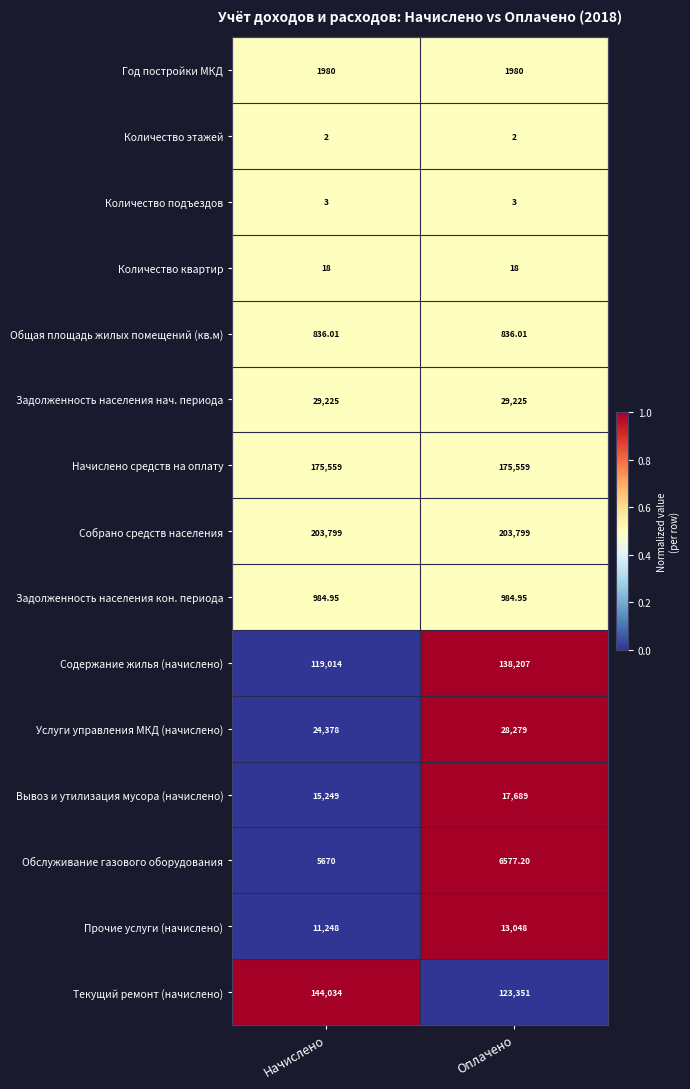

How many data points does each series have?

2